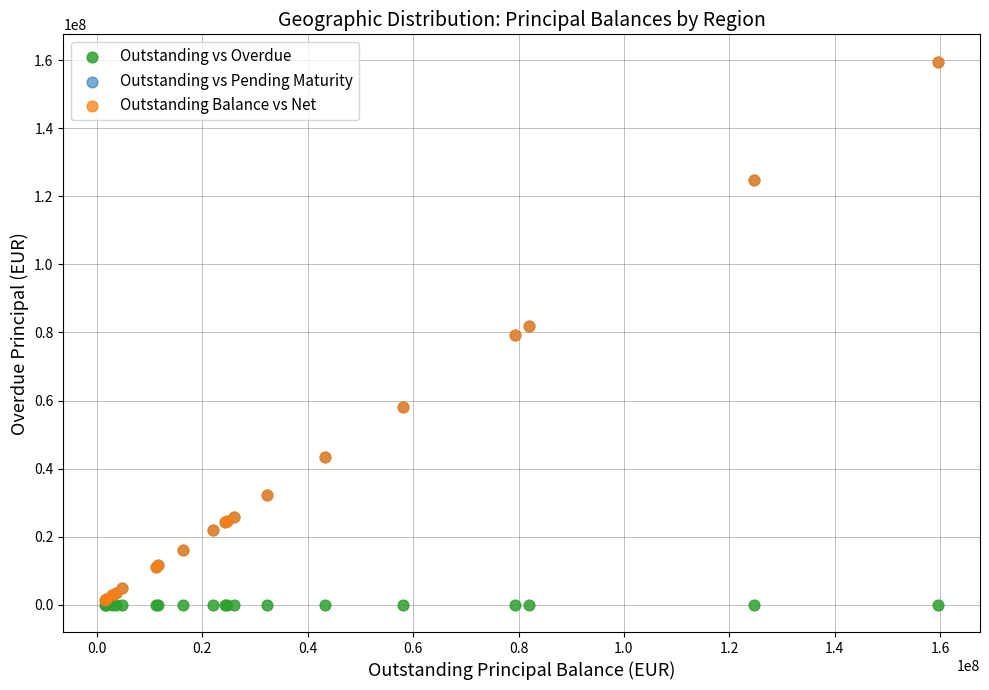

What are all the series names shown in the legend?

Outstanding vs Overdue, Outstanding vs Pending Maturity, Outstanding Balance vs Net